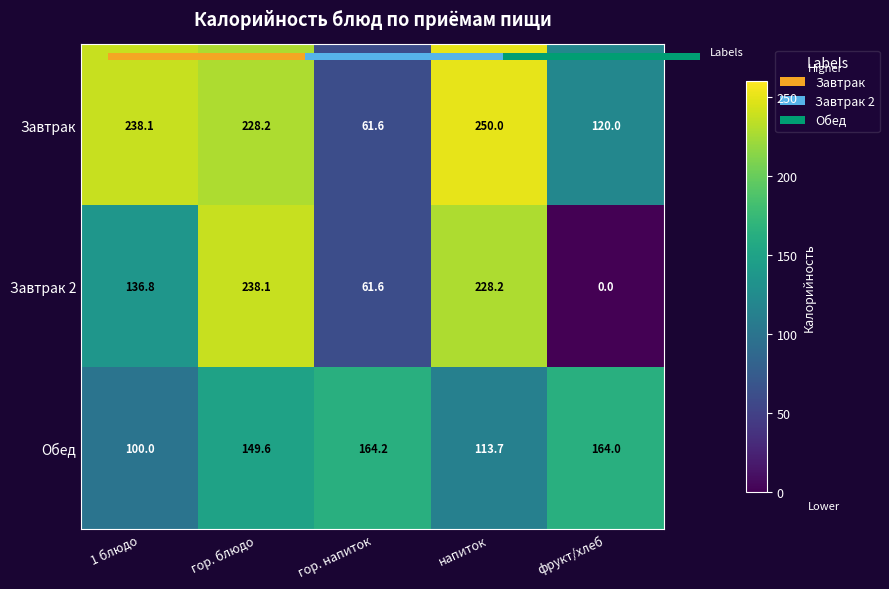

The value of Завтрак 2 at напиток is 228.2. True or false?

True